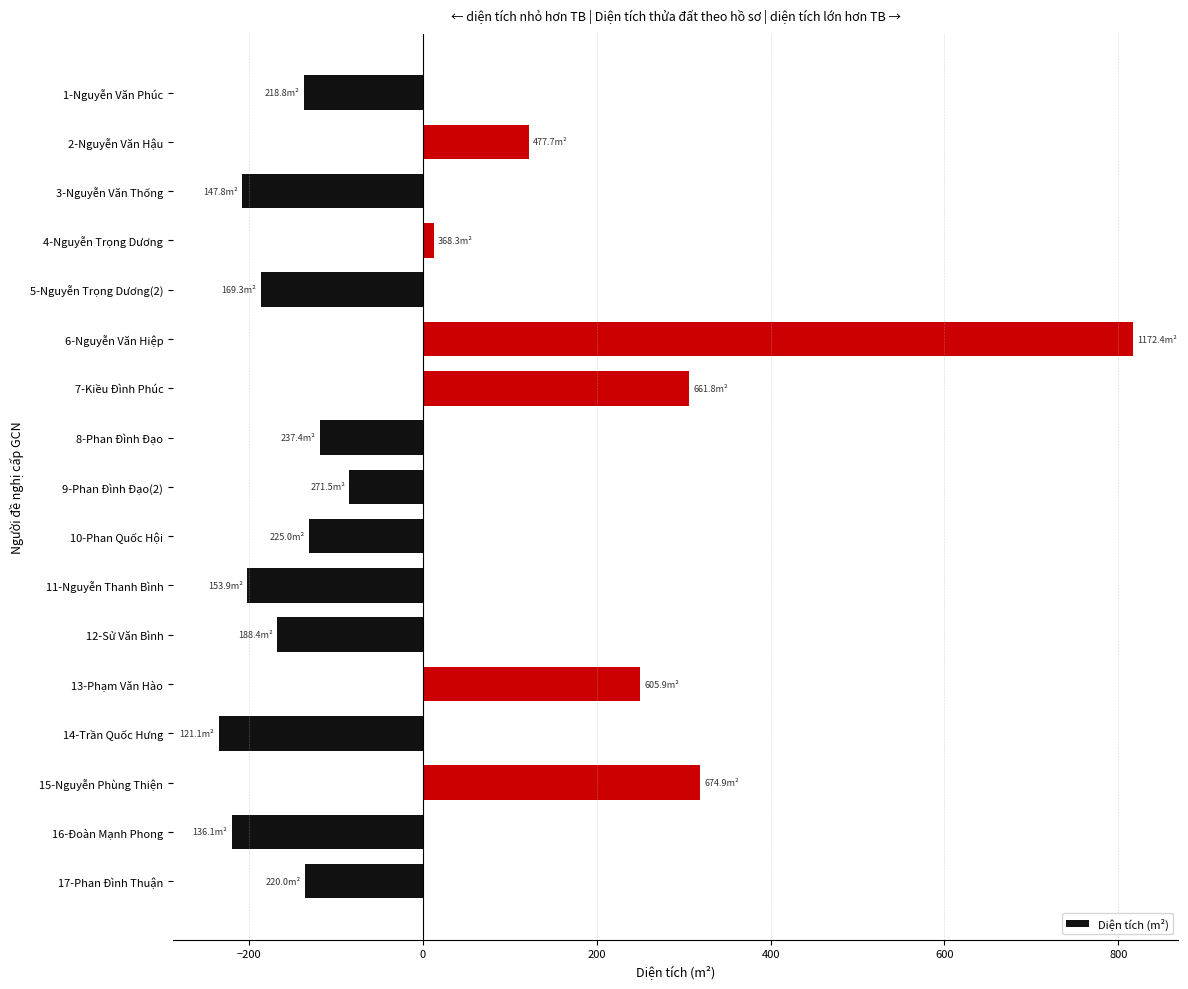

The value at 10-Phan Quốc Hội is -184.8. True or false?

False